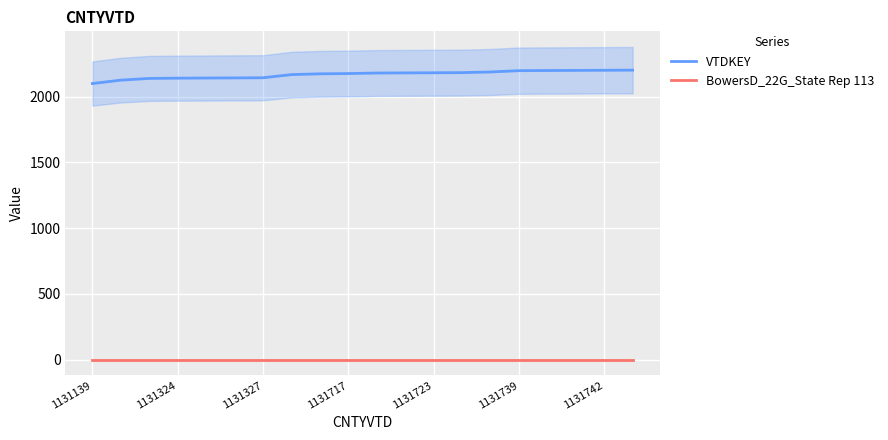

At which category does the chart reach its minimum across all series?

1131139